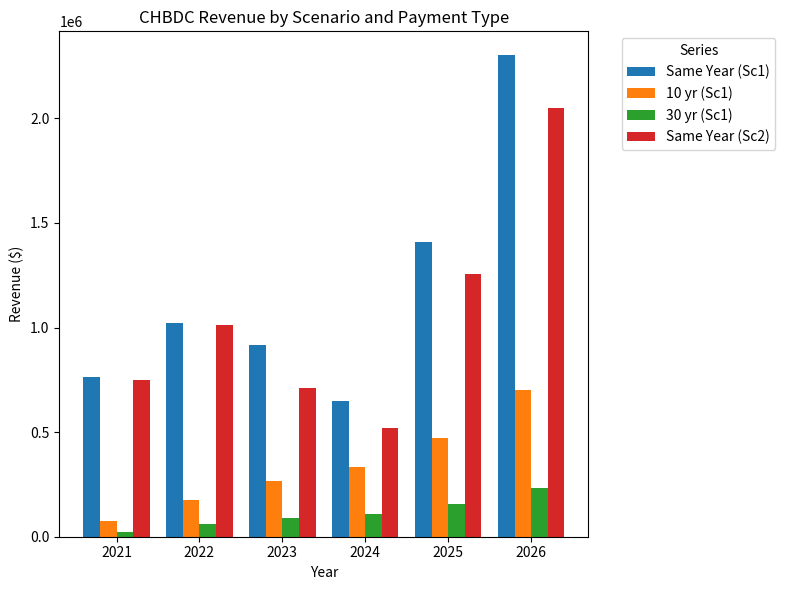

What is the sum of the Same Year (Sc1) values at 2021 and 2023?

1681935